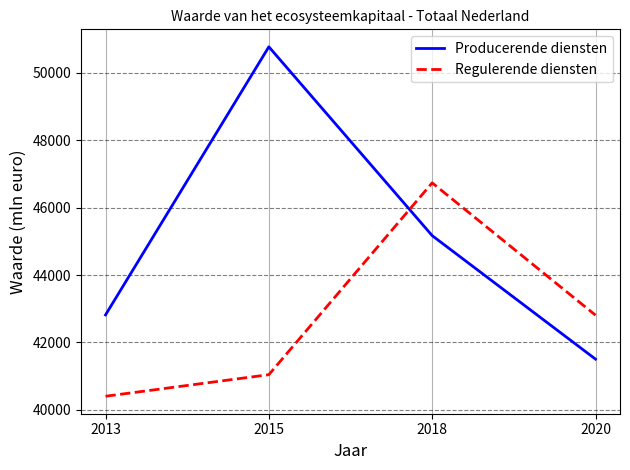

At how many categories does at least one series exceed 44632?

2